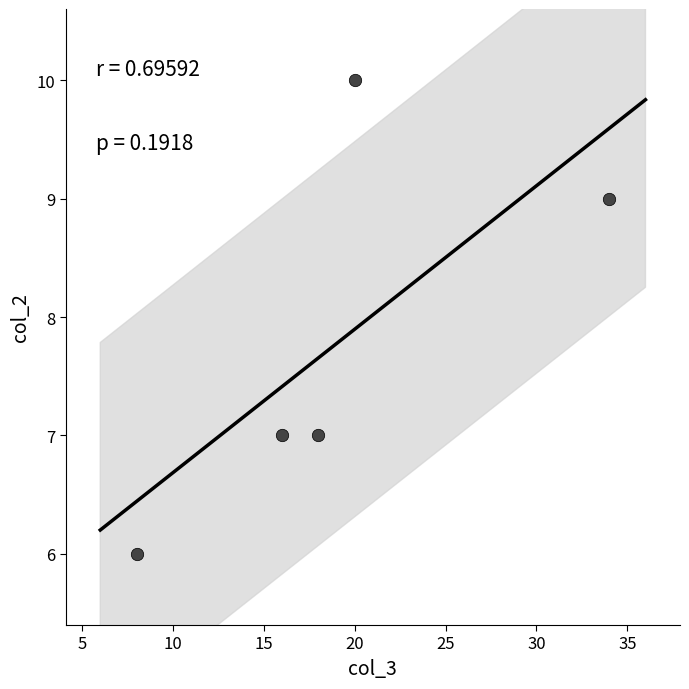

What is the average Y value?

8